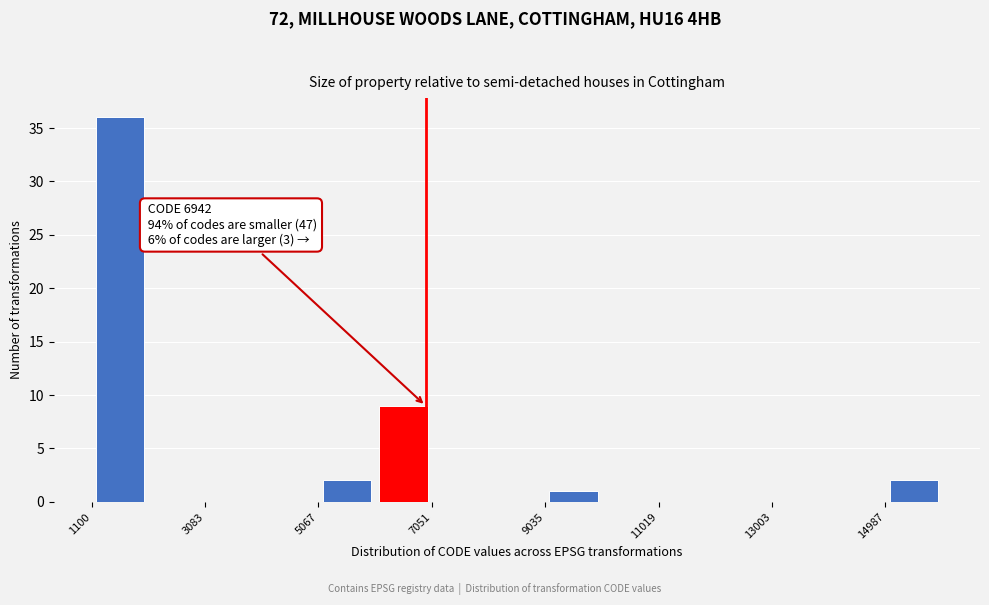

Which range on the x-axis has the tallest bar?

1200 to 2000